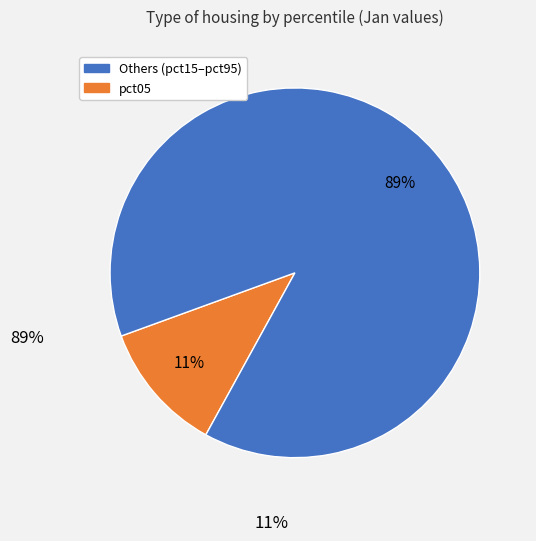

Does any single category account for the majority?

Yes